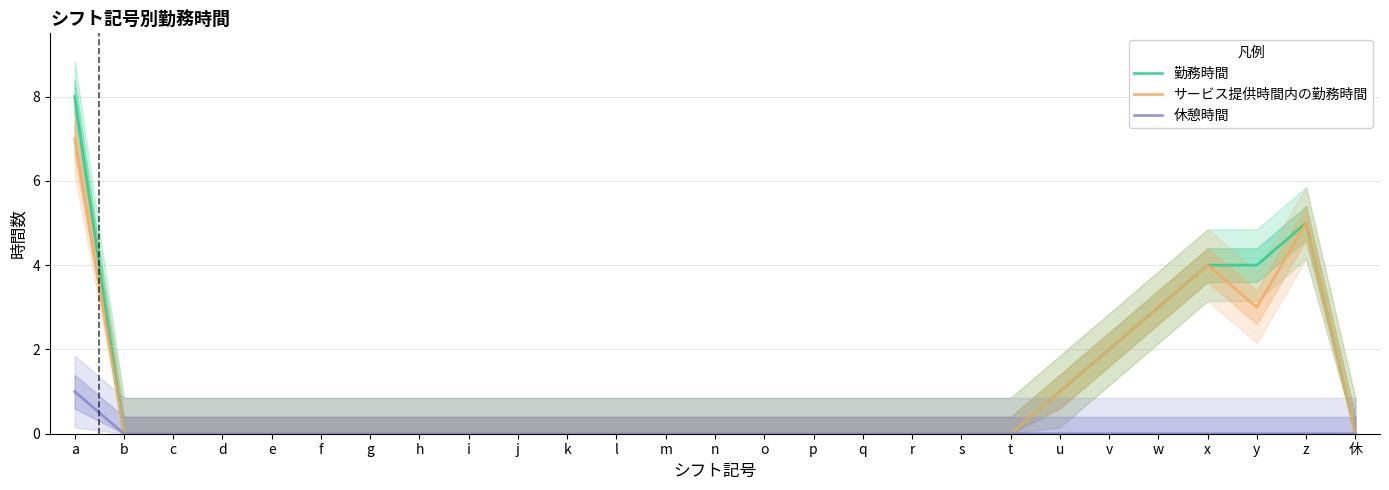

True or false: サービス提供時間内の勤務時間 has a value of 0 at g.

True